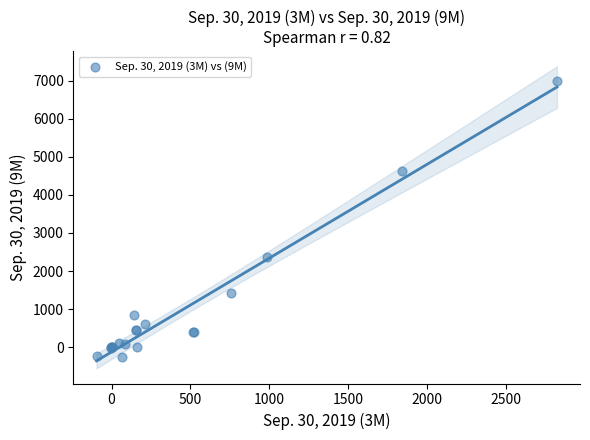

What Y value in the scatter plot is closest to 3370?

2368.0